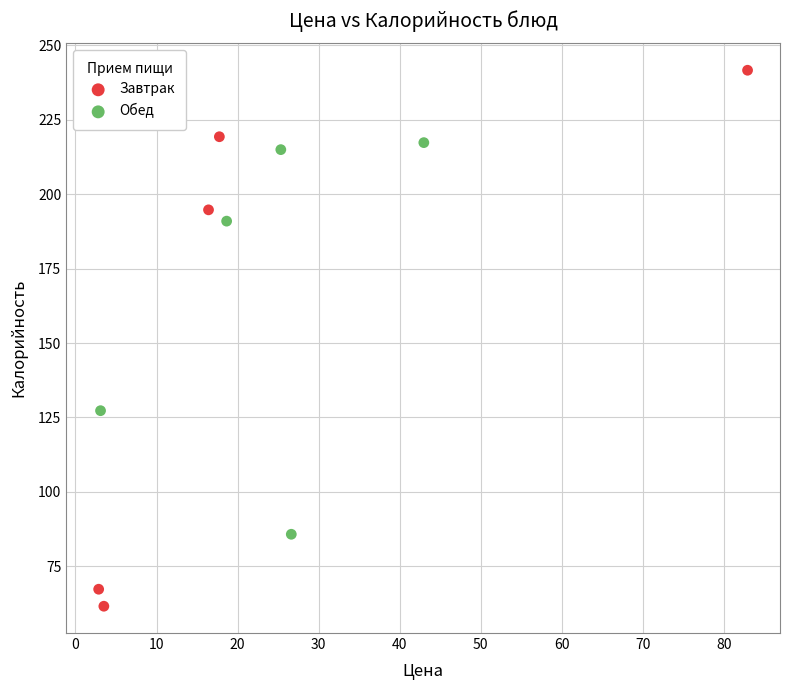

Which series has the widest spread of Y values?

Завтрак